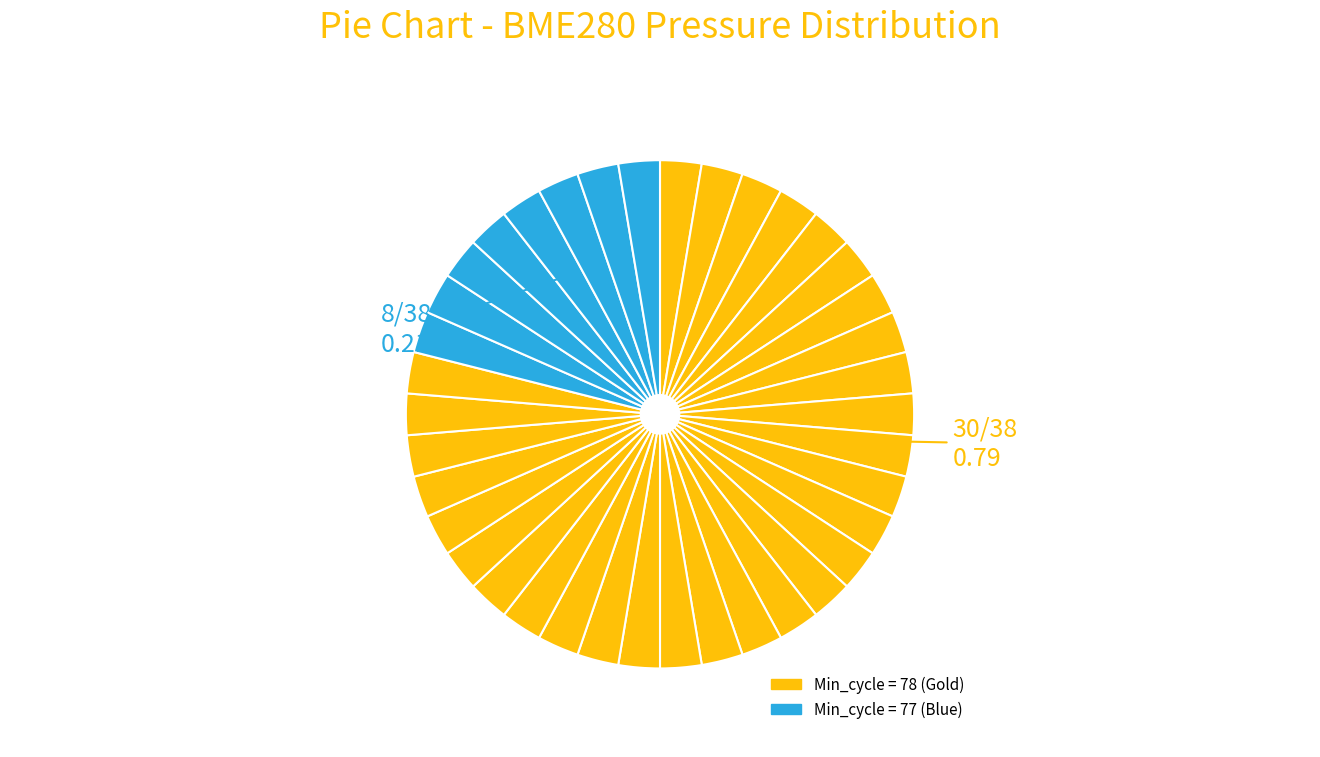

Count the number of slices in the pie.

38